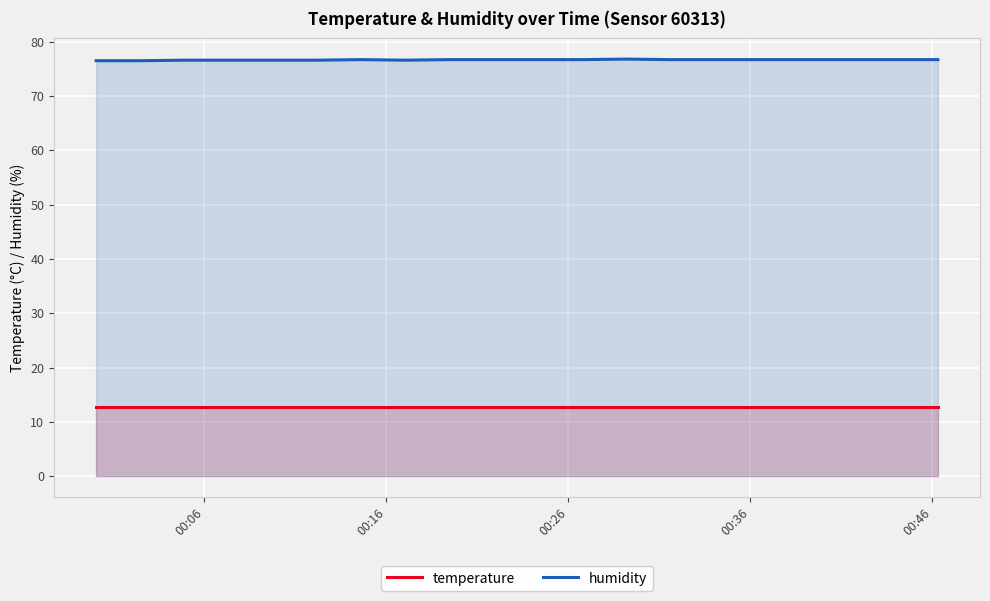

True or false: humidity has more than 0 points higher than both neighbors.

True